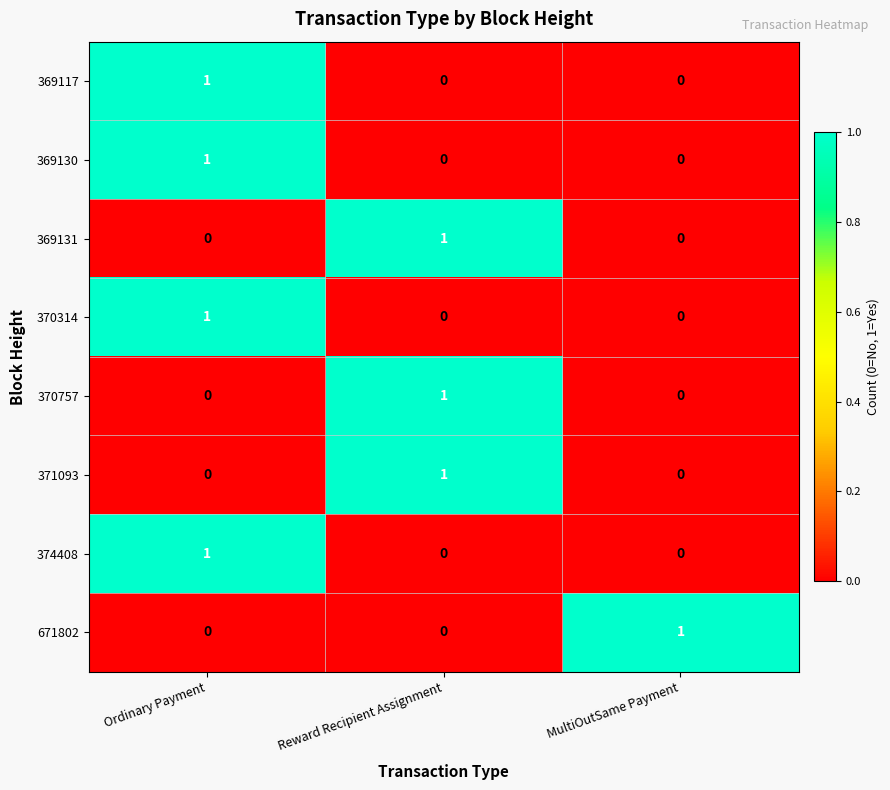

The value of 369130 at Reward Recipient Assignment is 0. True or false?

True